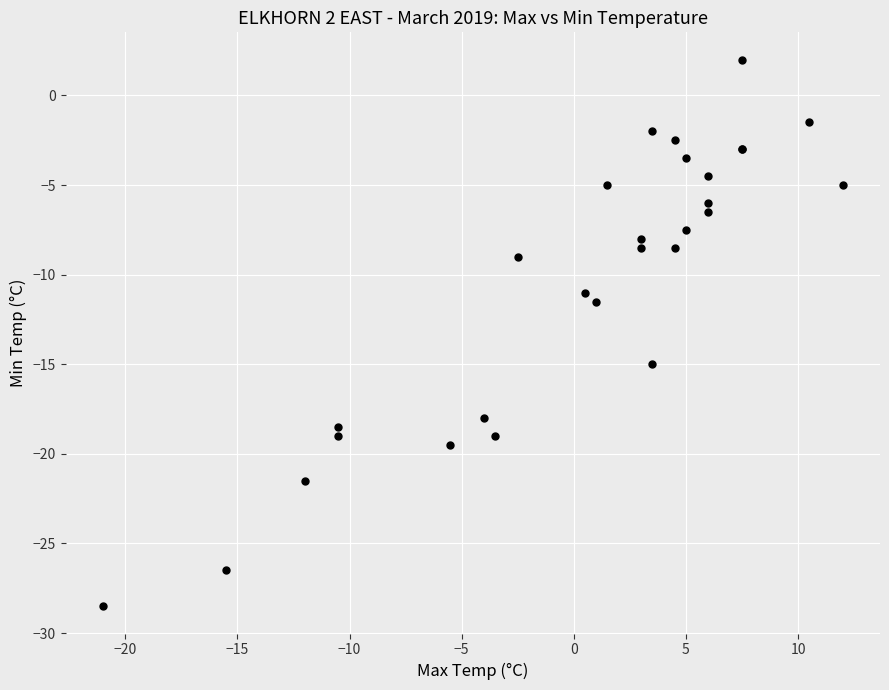

What Y value in the scatter plot is closest to -13?

-11.5